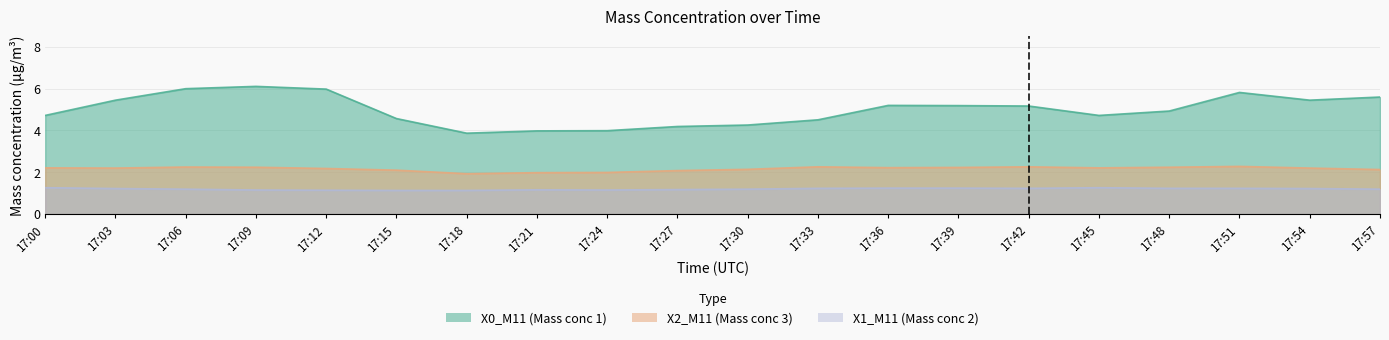

What are all the series names shown in the legend?

X0_M11 (Mass conc 1), X2_M11 (Mass conc 3), X1_M11 (Mass conc 2)